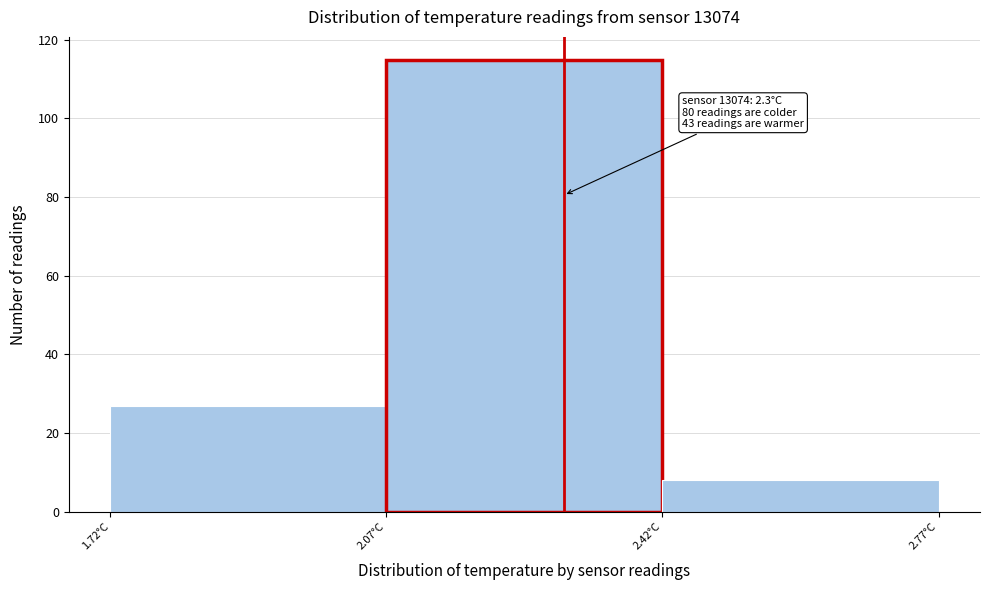

Over which range of the x-axis is the bar tallest?

2.075 to 2.425